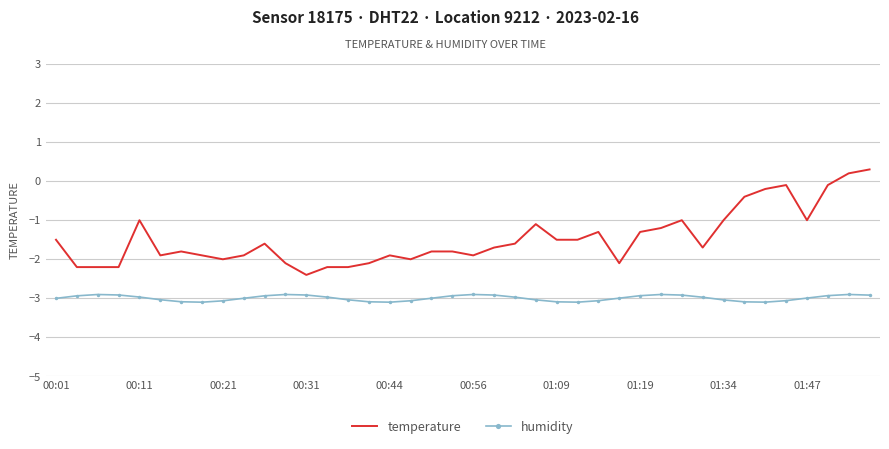

What is the smallest value displayed?

-3.1